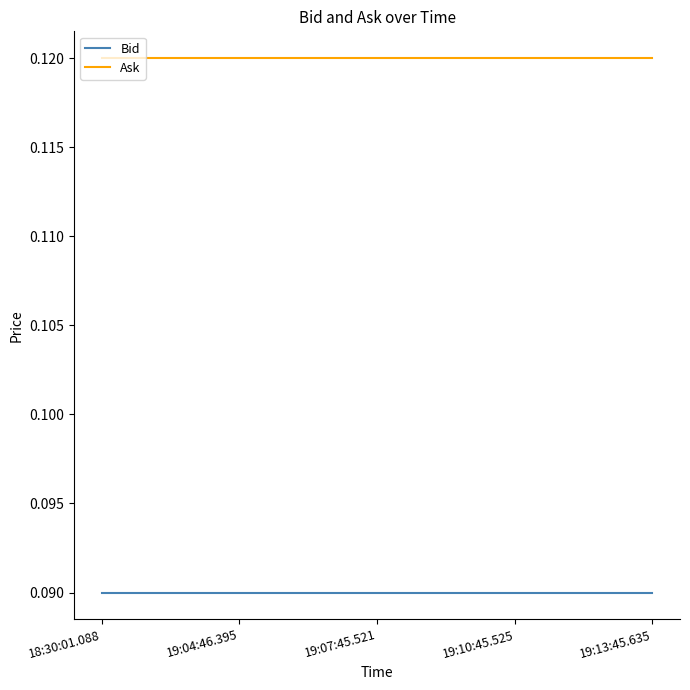

Rank the series by their maximum value, from highest to lowest.

Ask, Bid